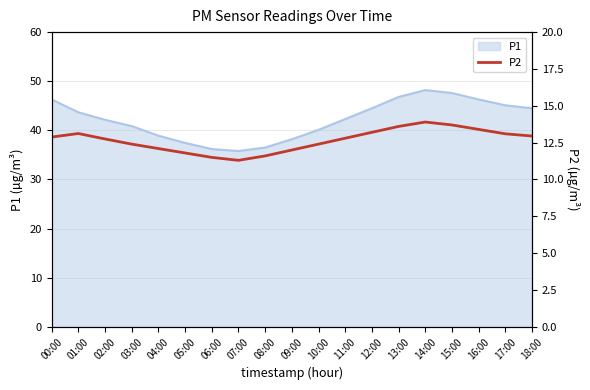

What is the smallest value displayed?

11.3